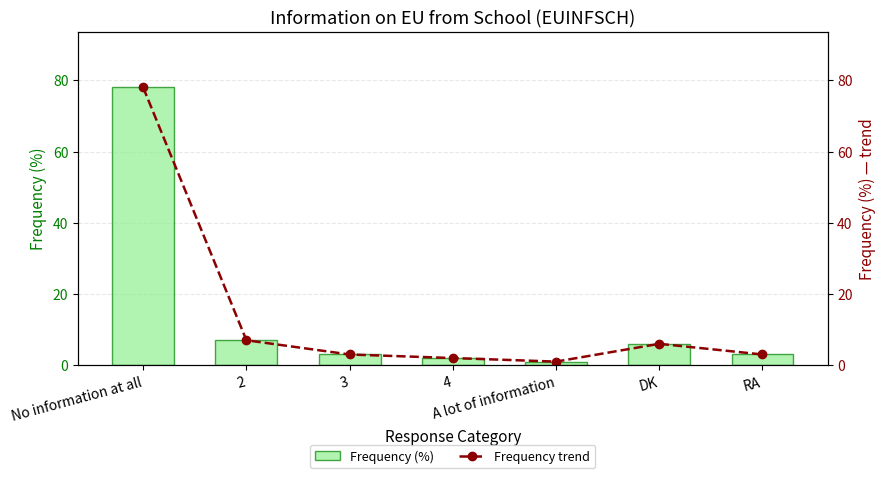

True or false: Frequency (%) has a value of 114 at No information at all.

False